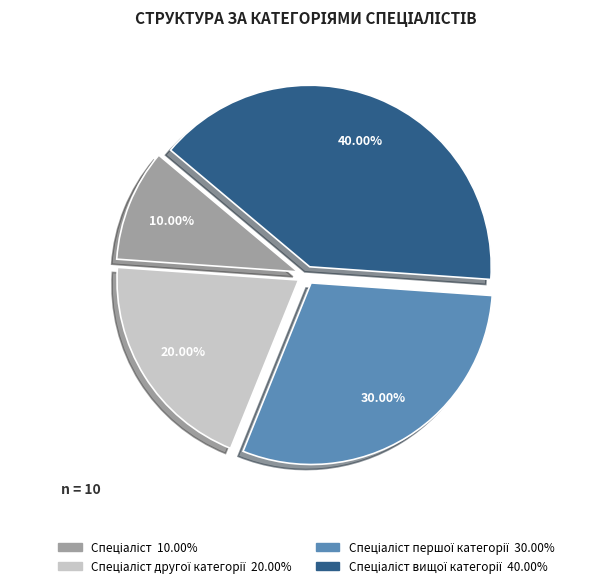

Is there any slice that represents more than half of the pie?

No